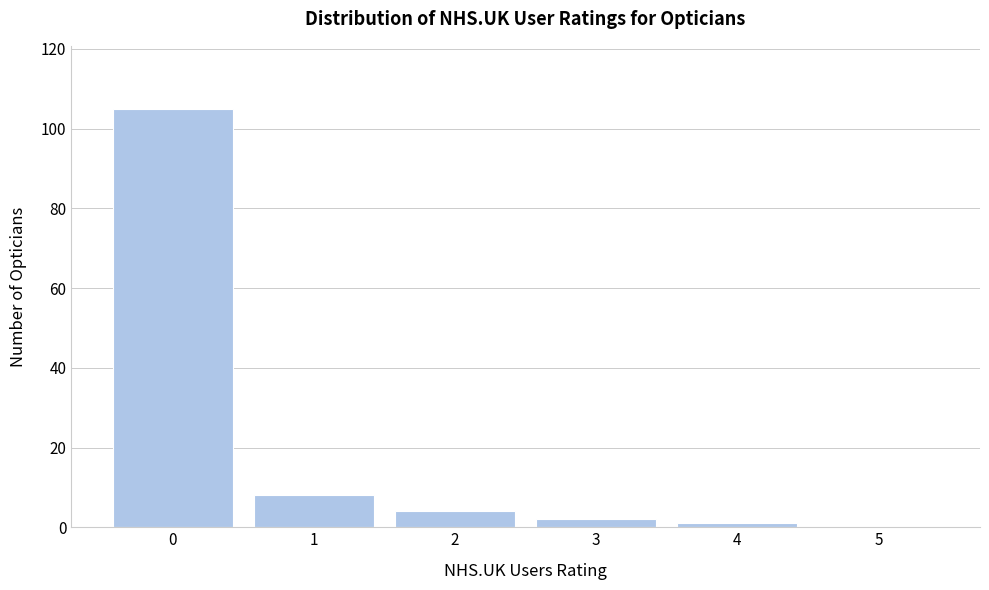

Reading right to left, list all the values displayed in this chart.

5=0	4=1	3=2	2=4	1=8	0=105